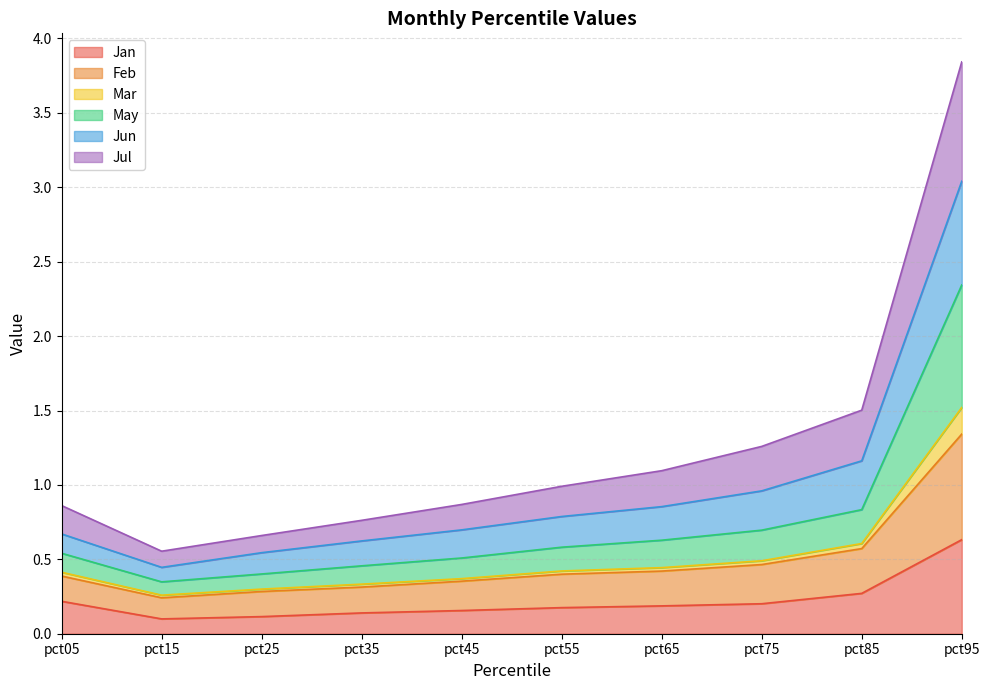

The Jan series shows 0.1 at pct35. True or false?

True